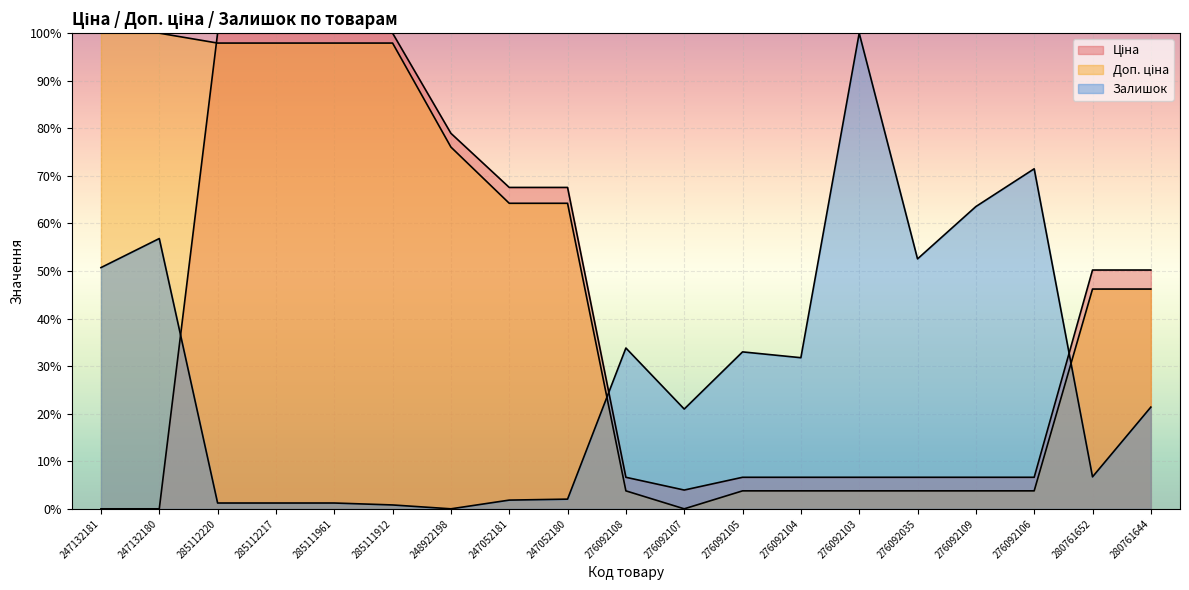

Is it true that Залишок equals 0.4 at 285111912?

False